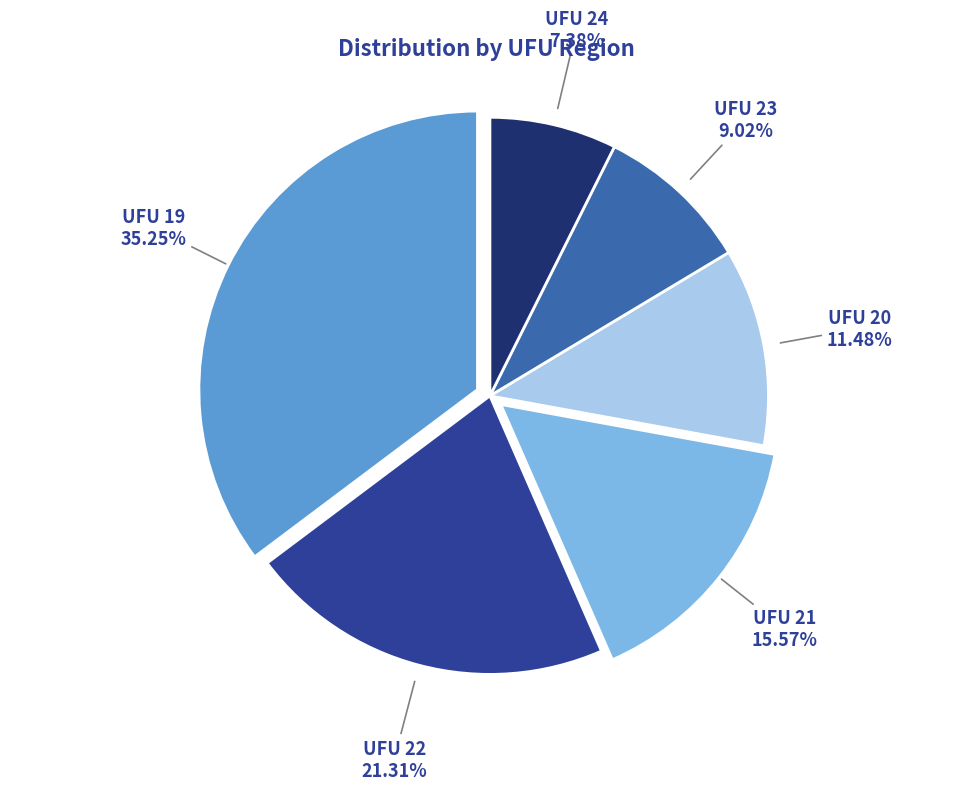

Does any single category account for the majority?

No